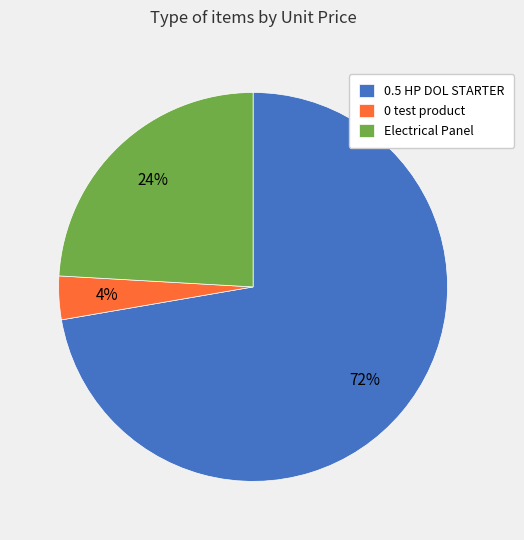

What is the largest slice in the pie chart?

0.5 HP DOL STARTER